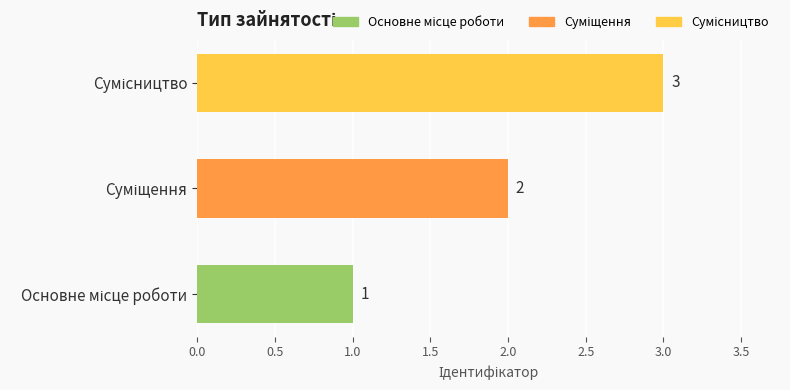

What is the minimum value shown in the chart?

1